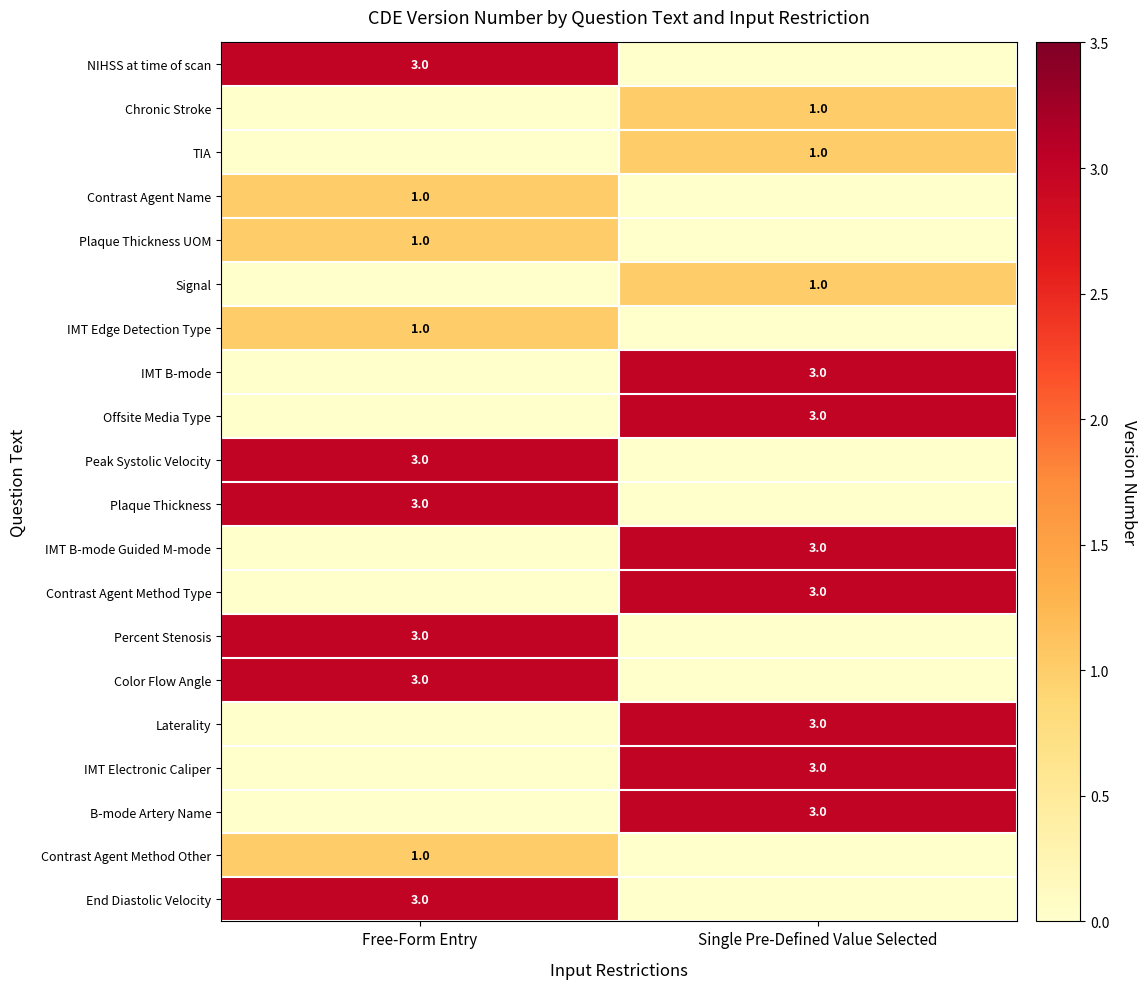

True or false: End Diastolic Velocity has a value of 3 at Free-Form Entry.

True